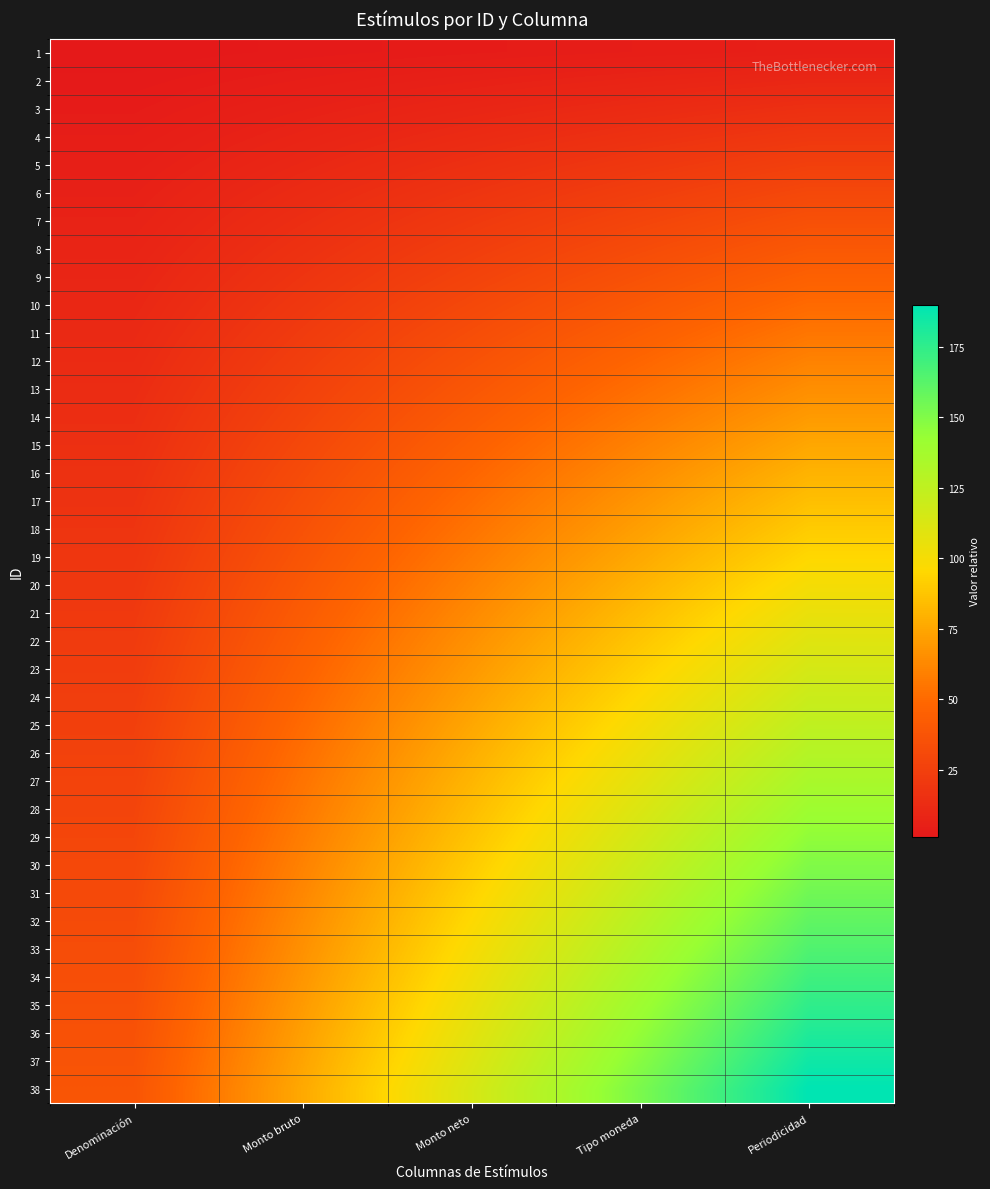

What is the total value across all series at Periodicidad?

3705